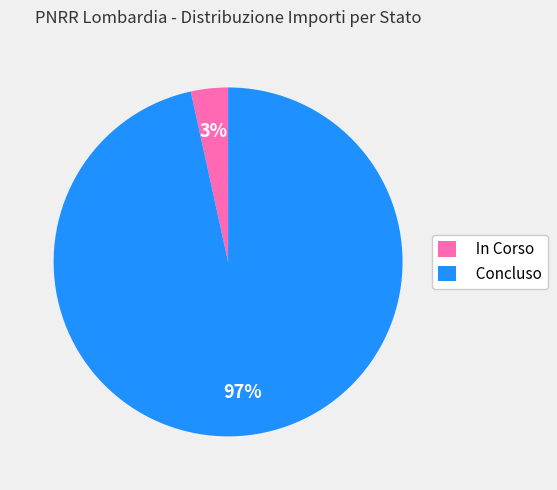

To the nearest percent, what percentage of the pie is In Corso?

3%